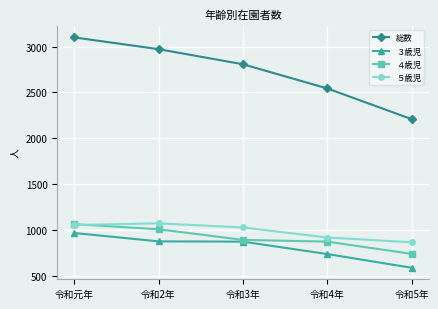

How many data points in 総数 are less than 2807?

2